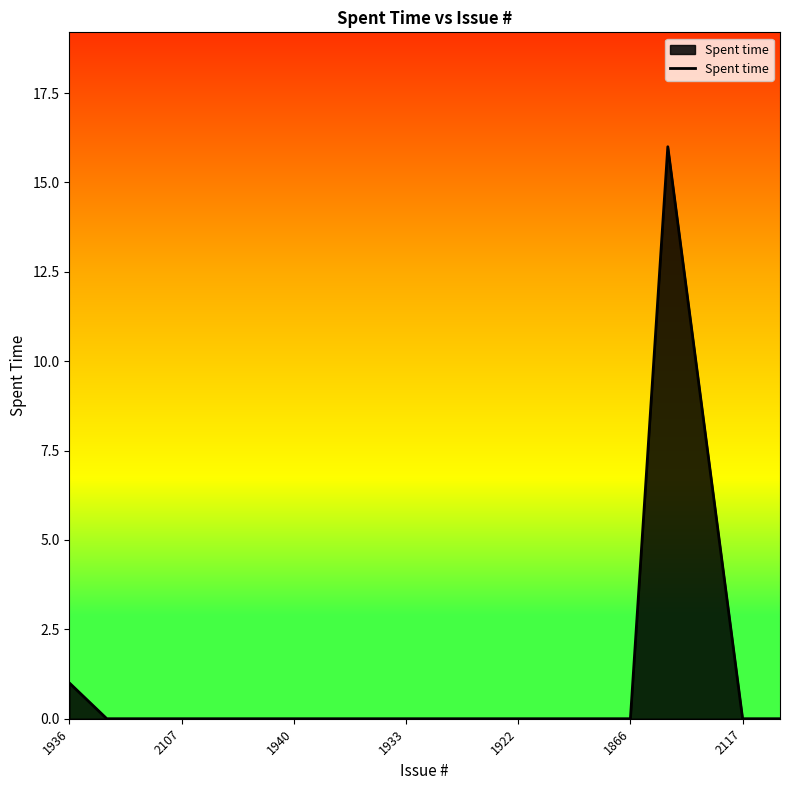

How many interior local peaks (higher than both neighbors) does the data have?

1